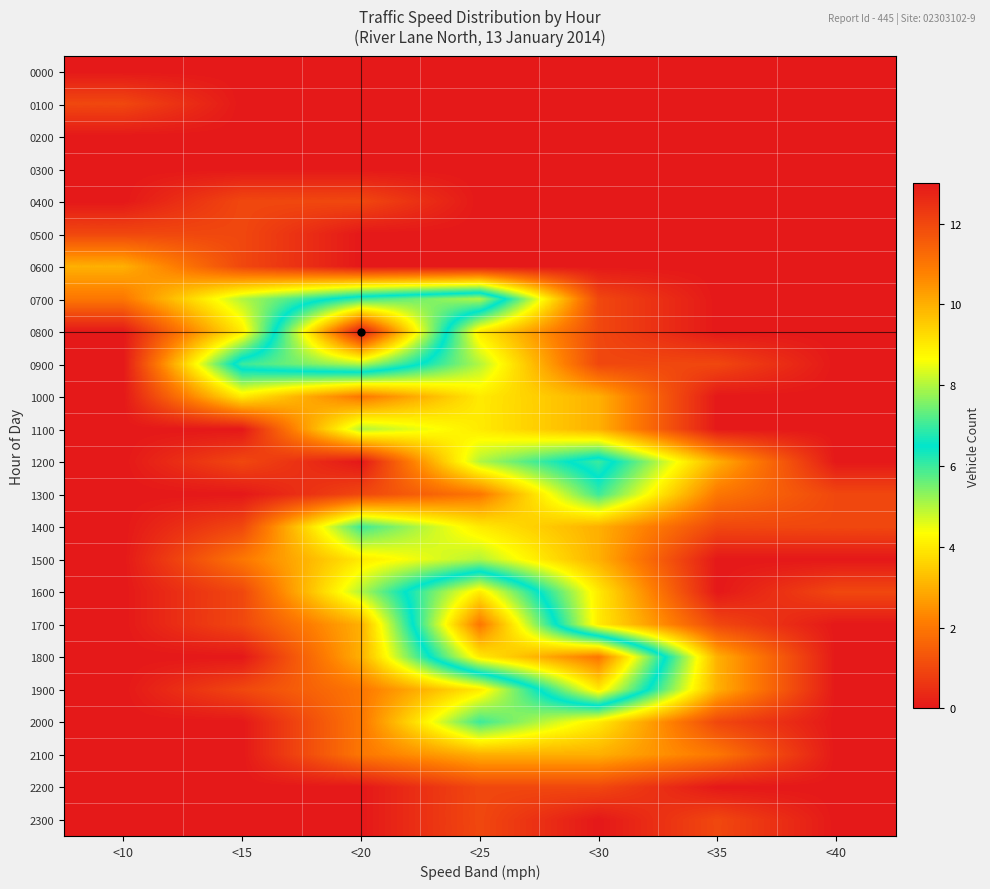

At <40, list the series in order from largest to smallest.

1300, 1400, 1600, 0000, 0100, 0200, 0300, 0400, 0500, 0600, 0700, 0800, 0900, 1000, 1100, 1200, 1500, 1700, 1800, 1900, 2000, 2100, 2200, 2300